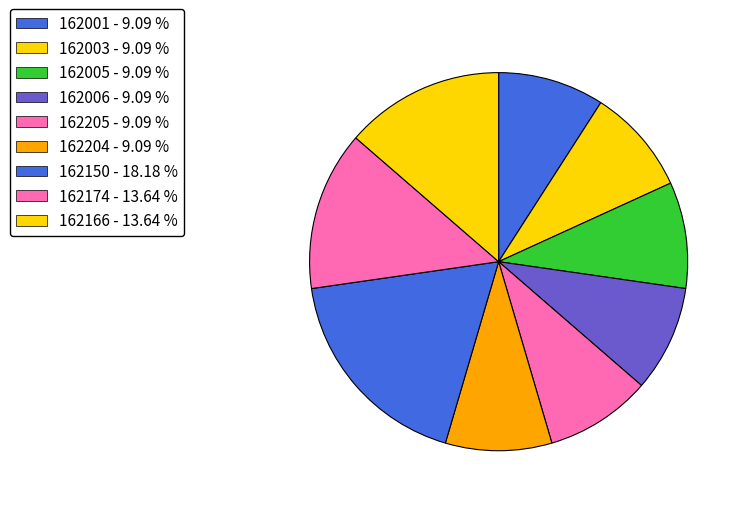

Is 162005 the majority of the pie?

No